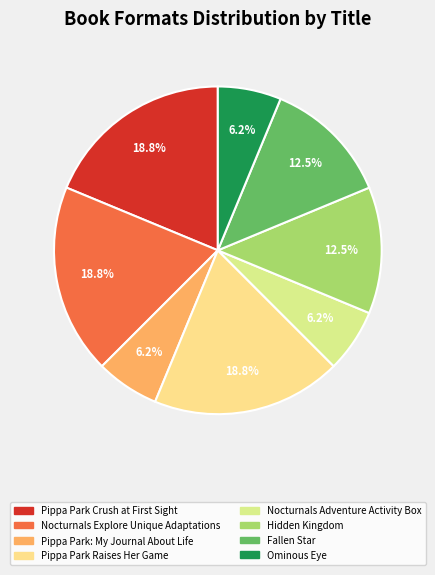

What percentage is the Pippa Park: My Journal About Life slice, to the nearest percent?

6%